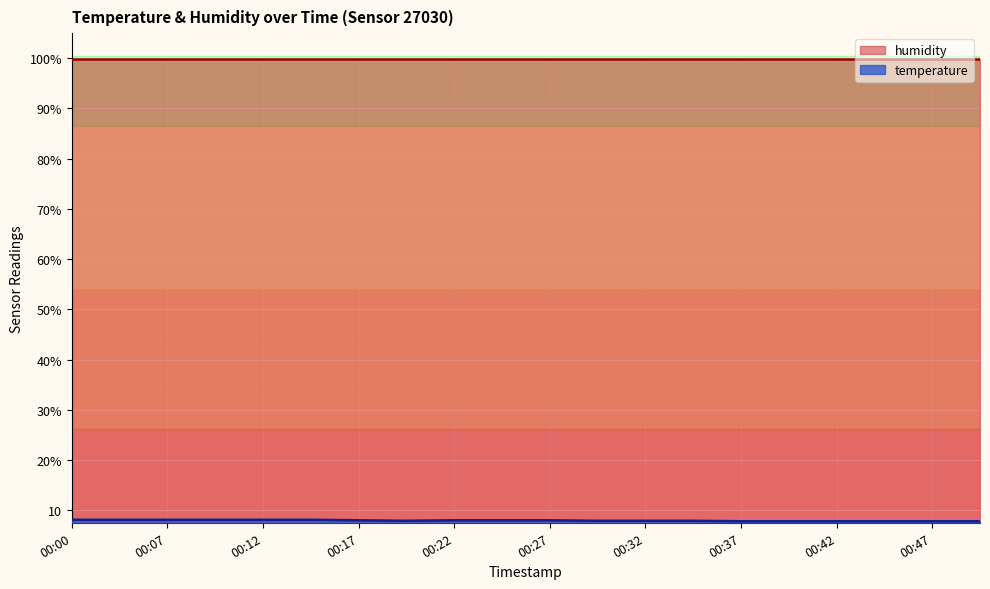

What is the value of the 15th point from the left?

7.8